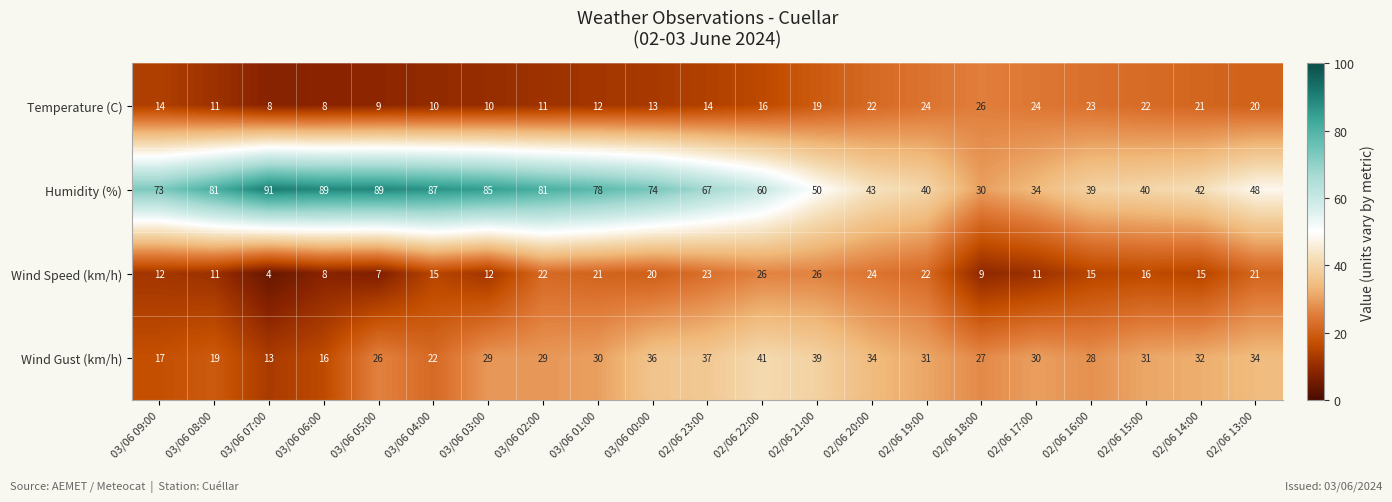

Count the number of data series in this chart.

4